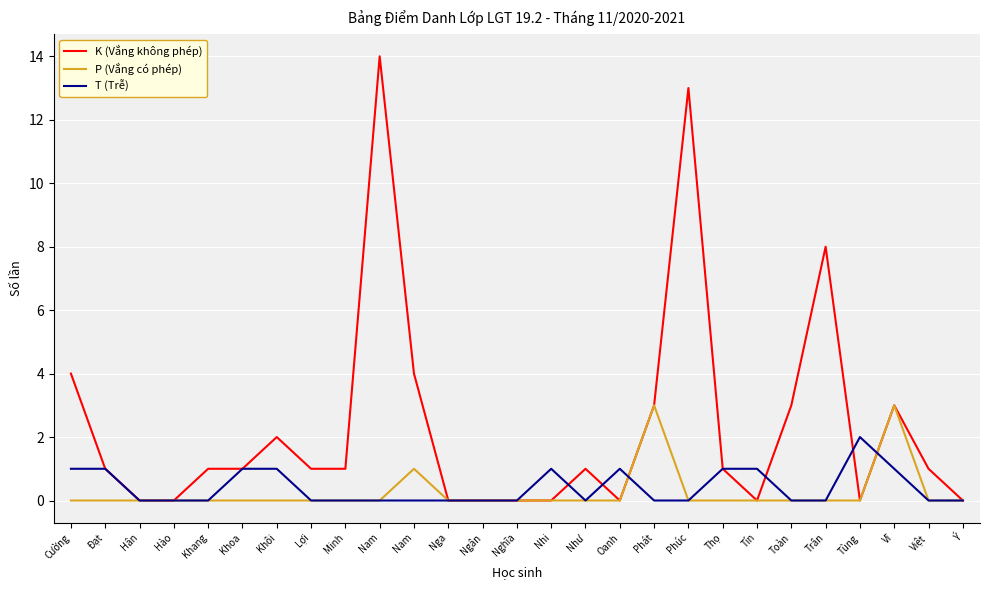

How many times do T (Trễ) and P (Vắng có phép) cross each other?

2